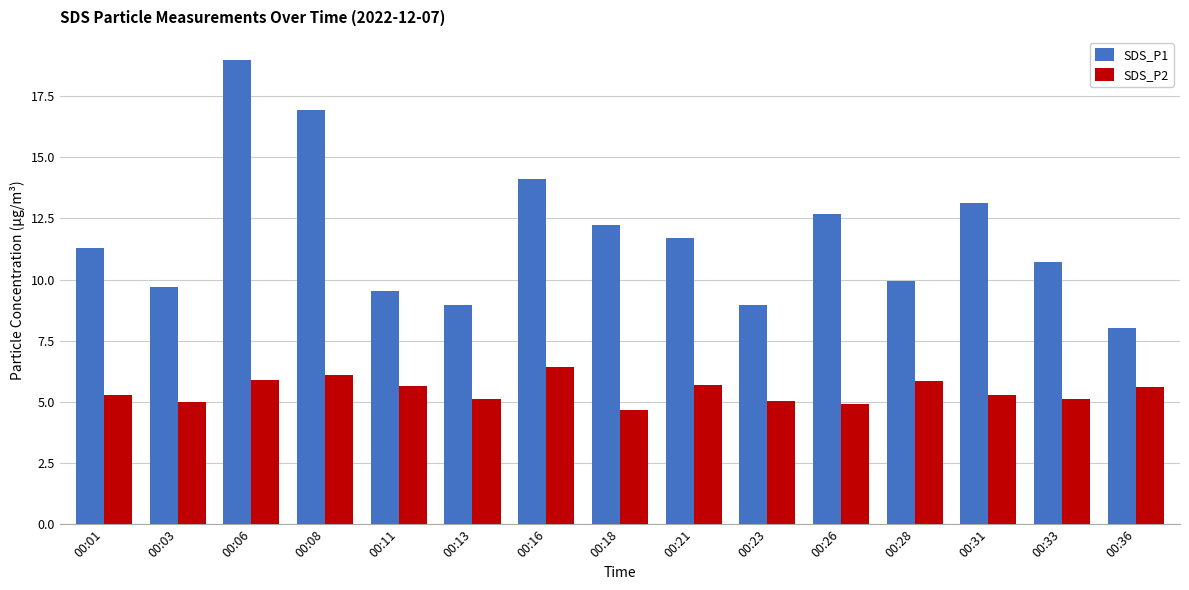

True or false: SDS_P2 has a value of 5.3 at 00:31.

True